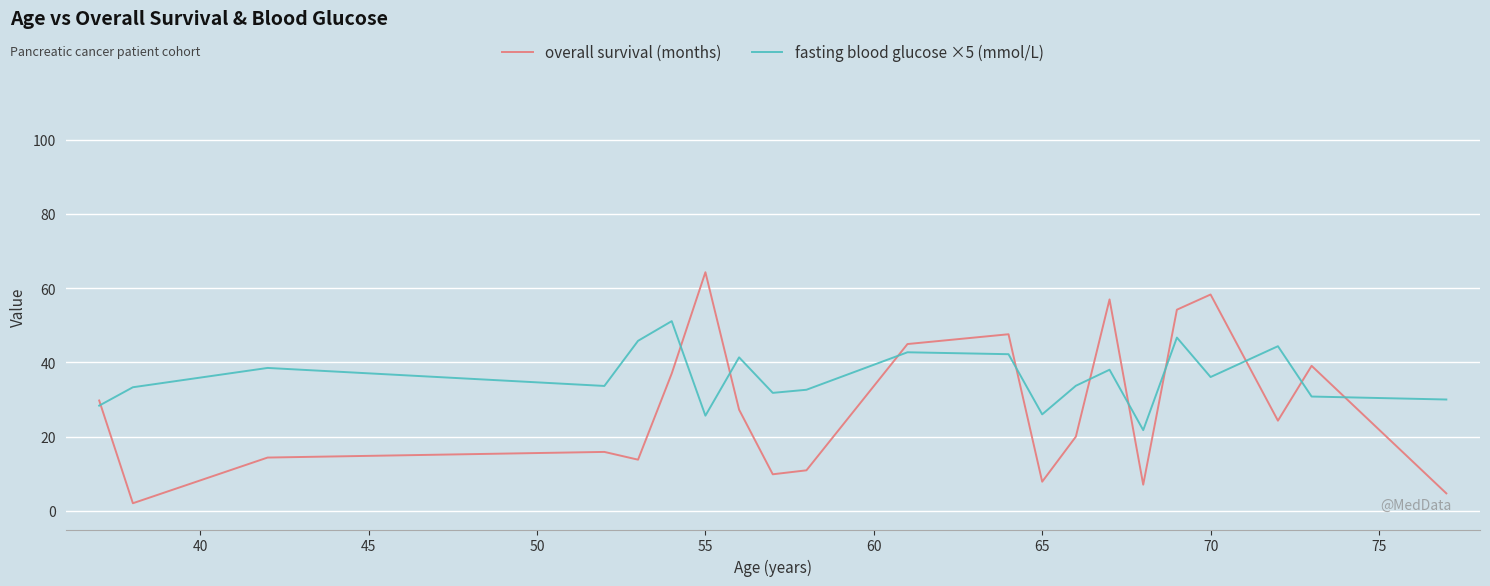

What is the highest value of the overall survival (months) series?

64.3